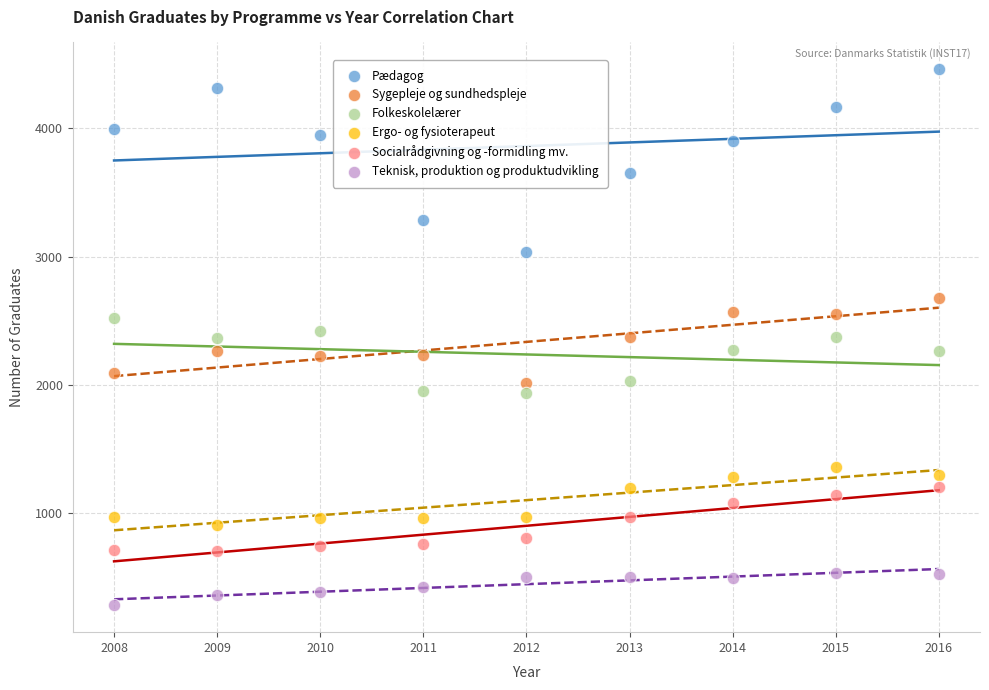

Which series reaches the minimum Y coordinate?

Teknisk, produktion og produktudvikling